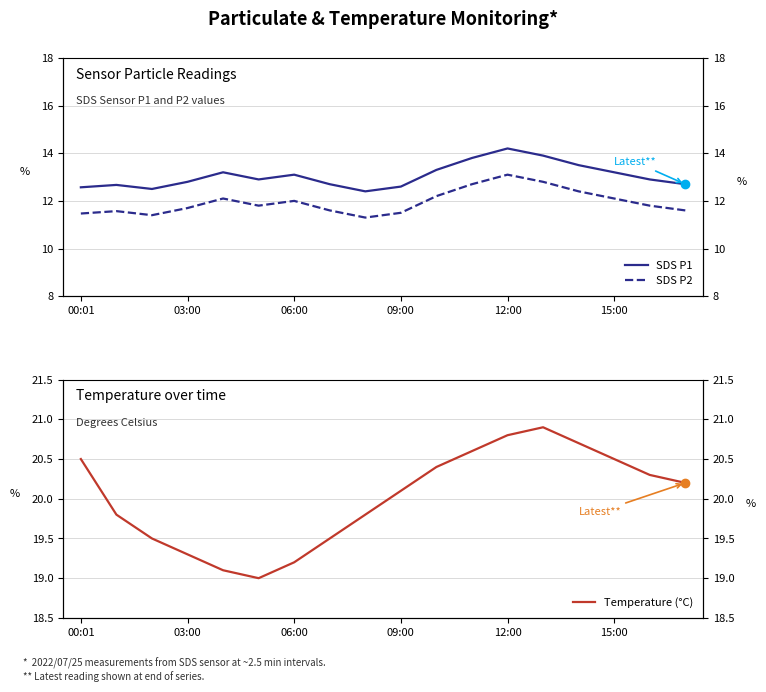

How many interior local valleys does the Temperature (°C) series have?

1